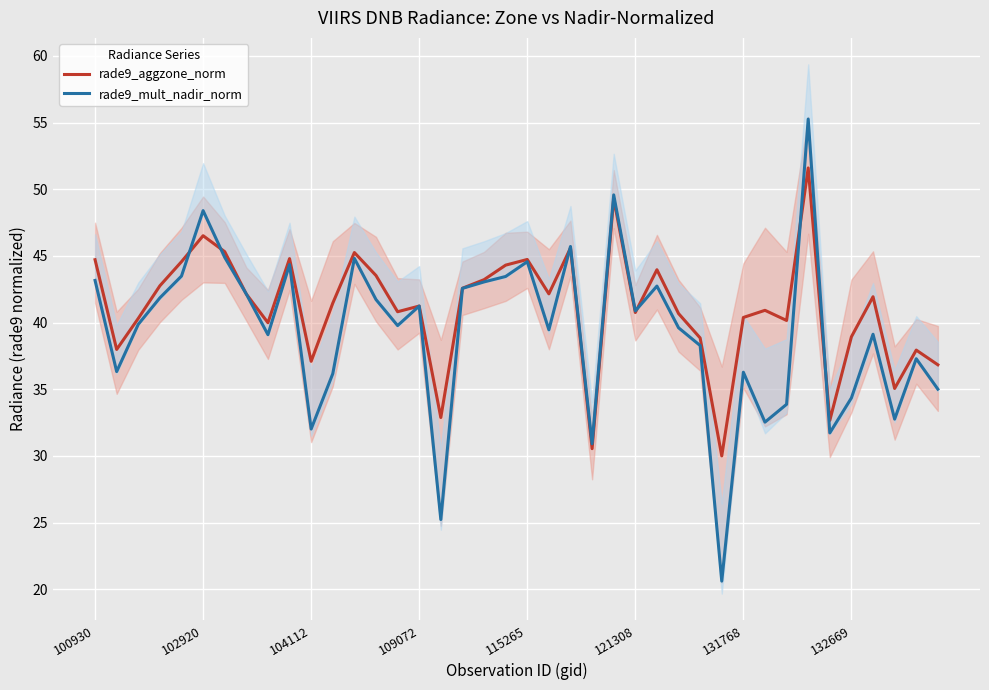

How many lines are shown in the chart?

2